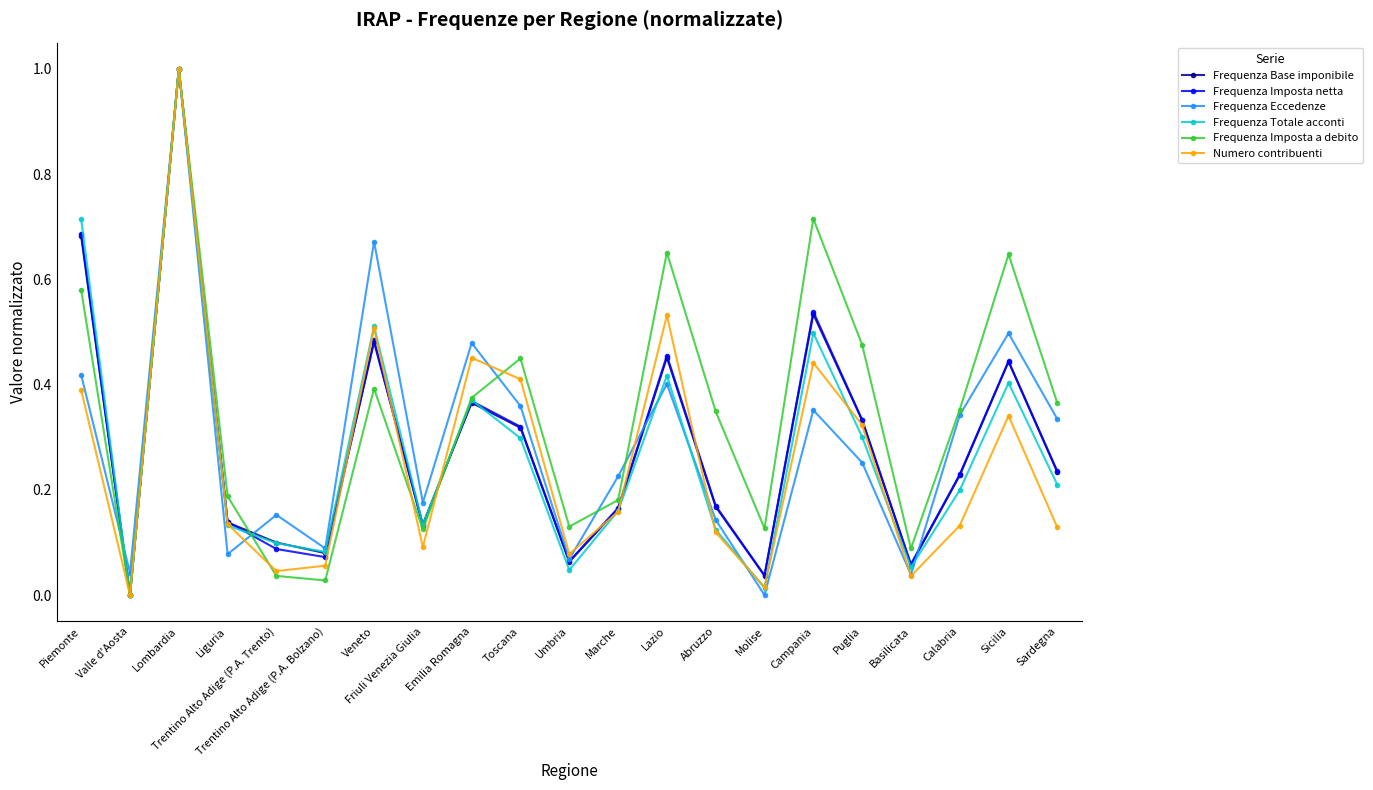

Is it true that Frequenza Base imponibile equals 0.0 at Valle d'Aosta?

True